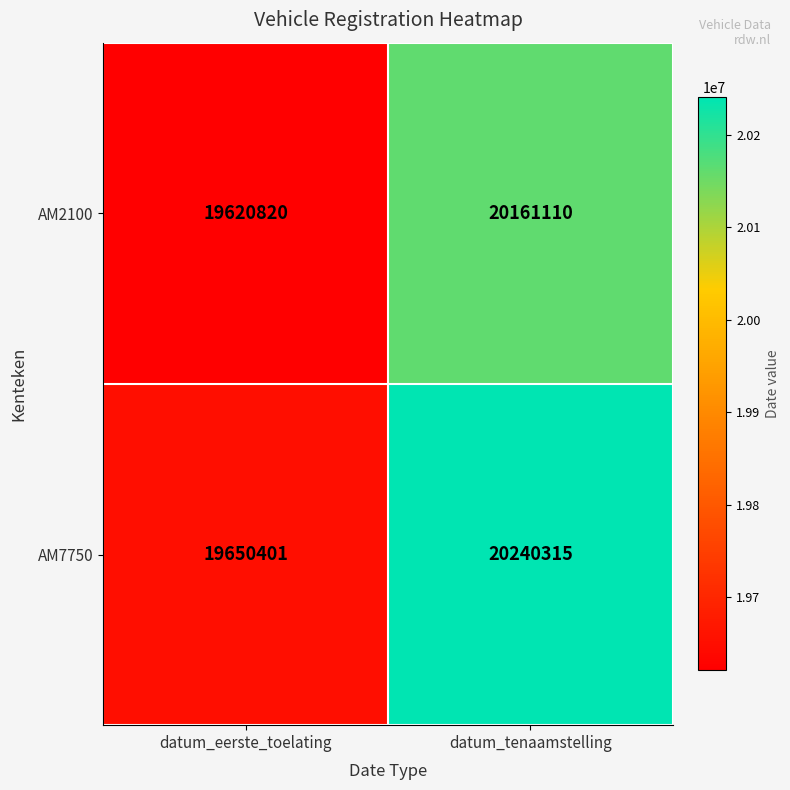

How many categories are shown in the chart?

2